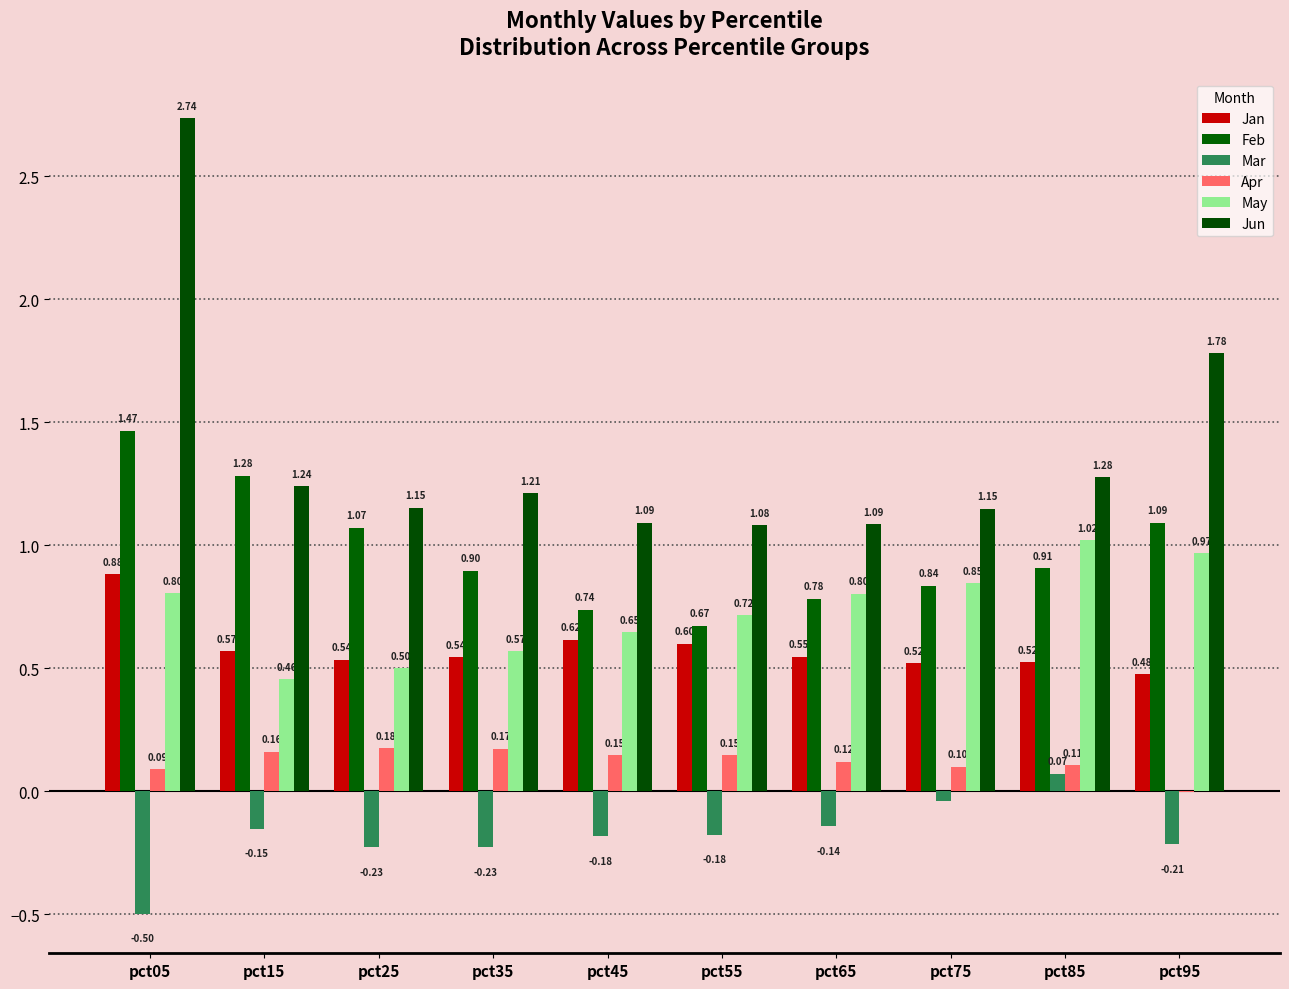

Read the Apr value at pct35.

0.2